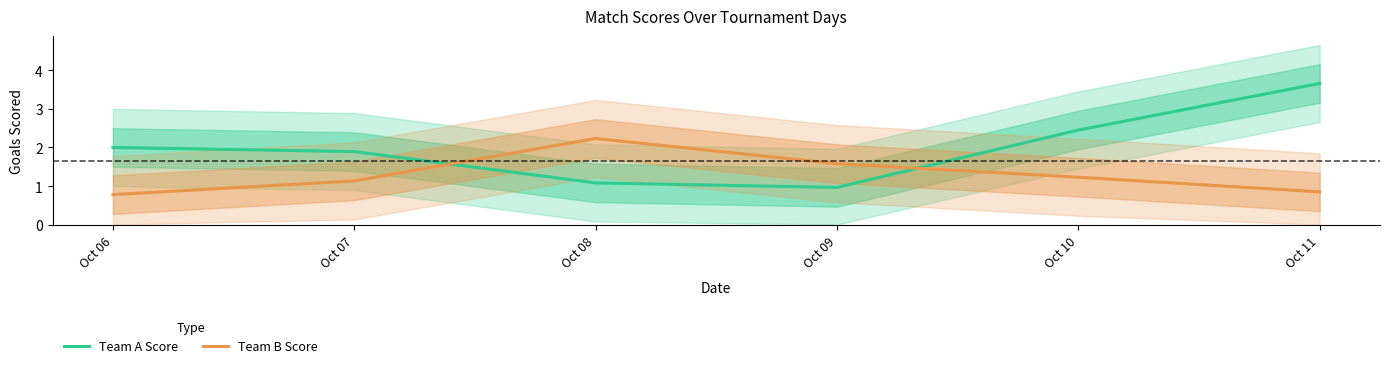

Count the number of data series in this chart.

2